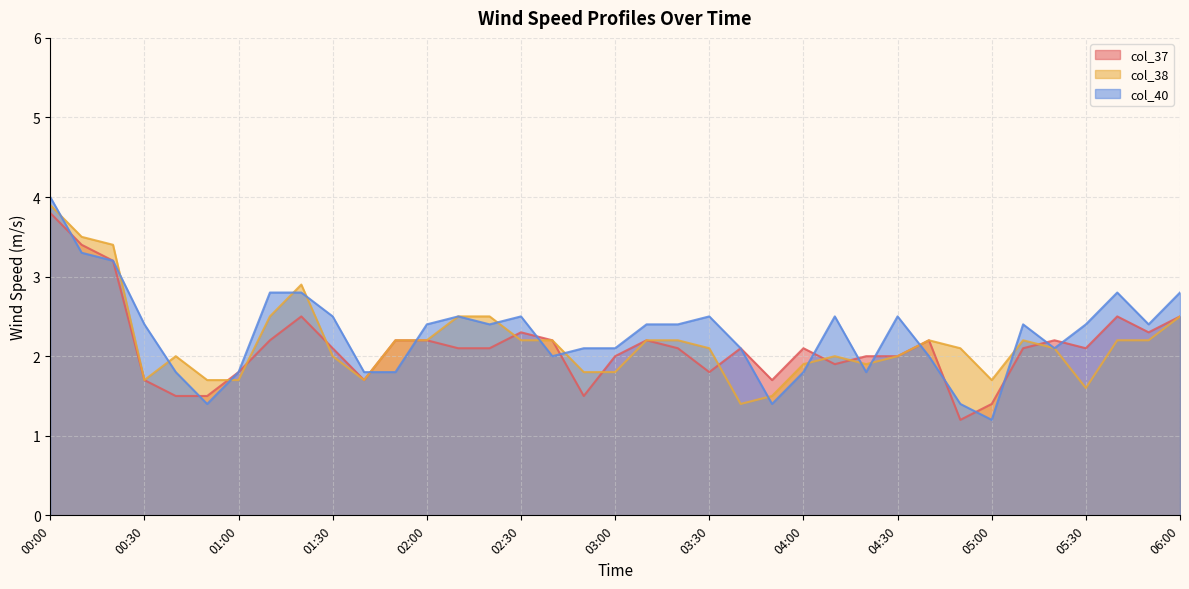

At which label is col_40 closest to 2?

02:40